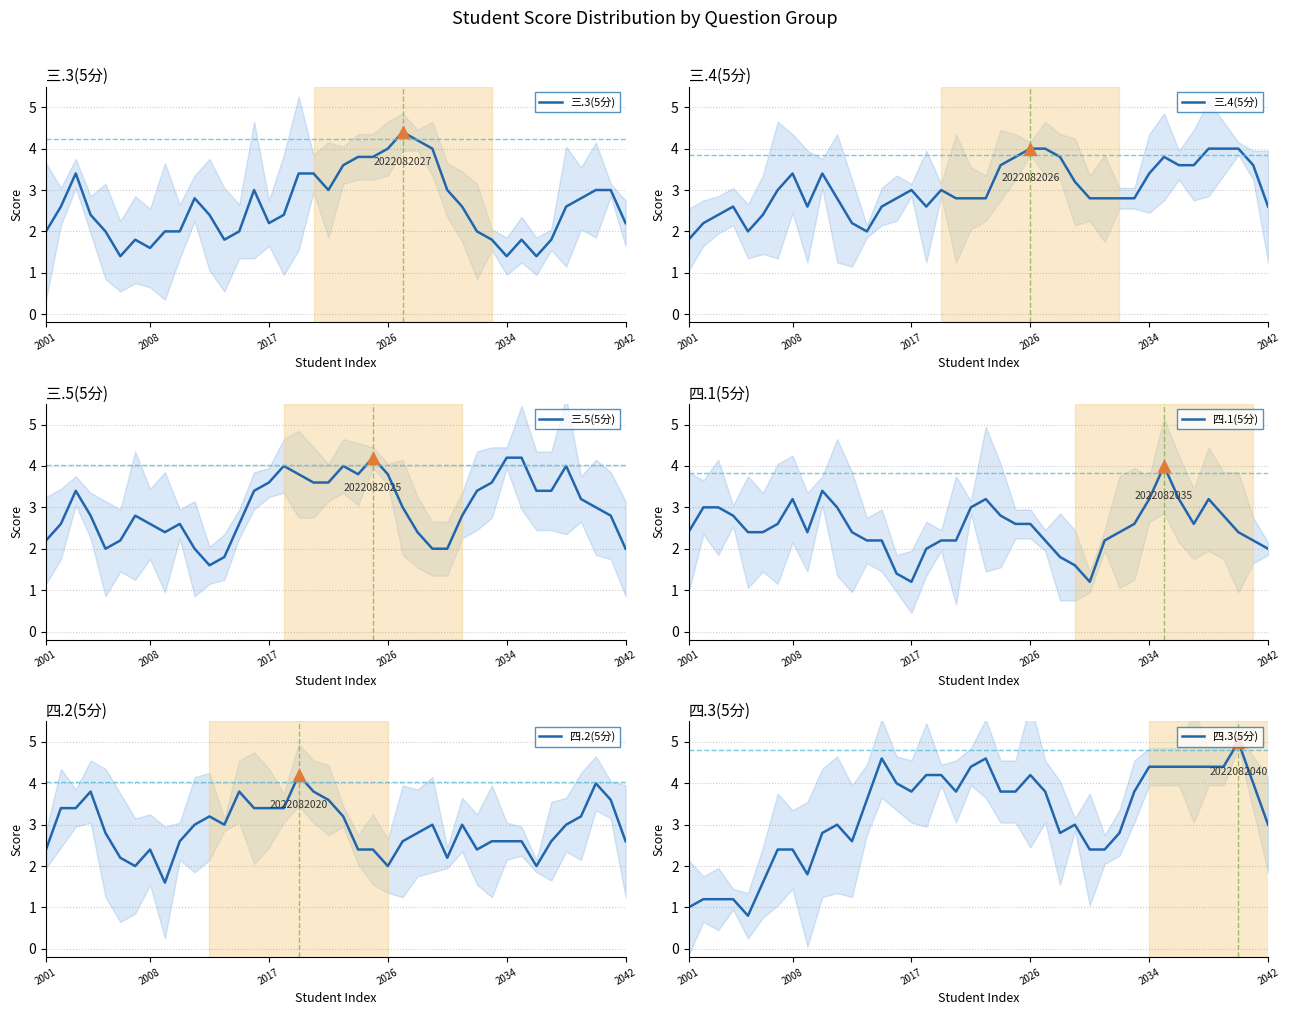

What is the lowest value of the 四.3(5分) series?

0.8